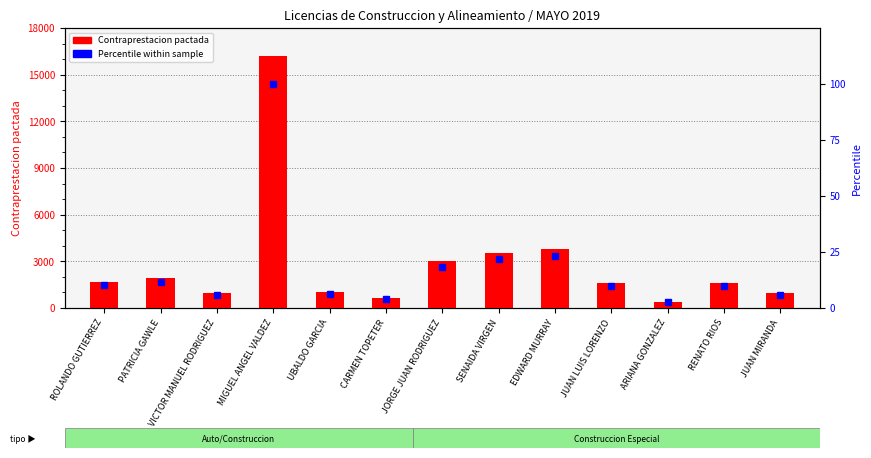

What is the difference between the highest and lowest values at RENATO RIOS?

1587.1